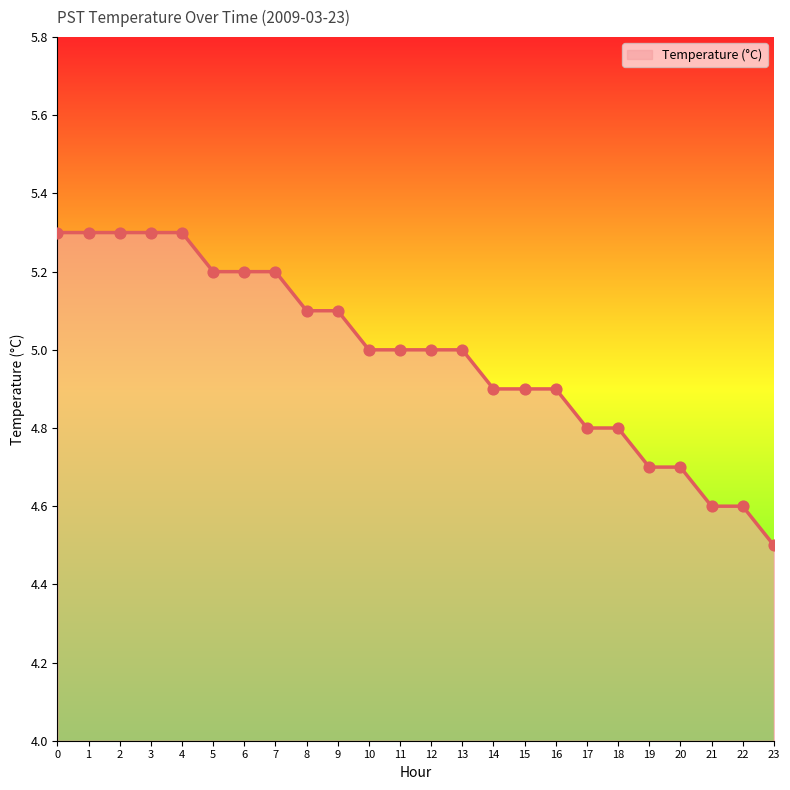

What is the change in value from 2 to 22?

-0.7